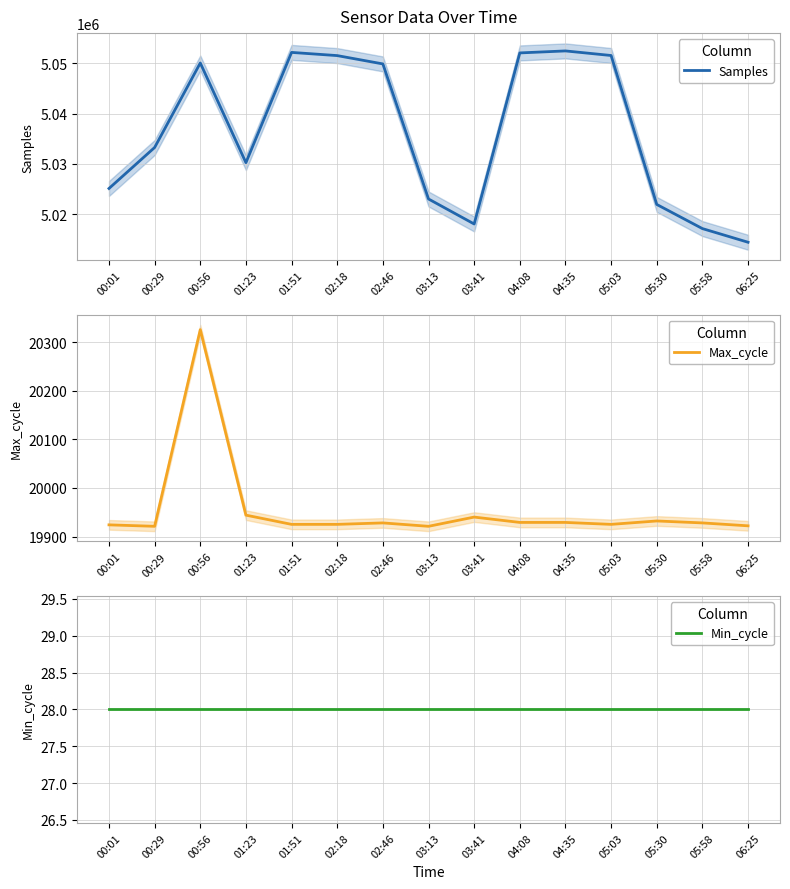

Is it true that Max_cycle equals 4673 at 04:08?

False